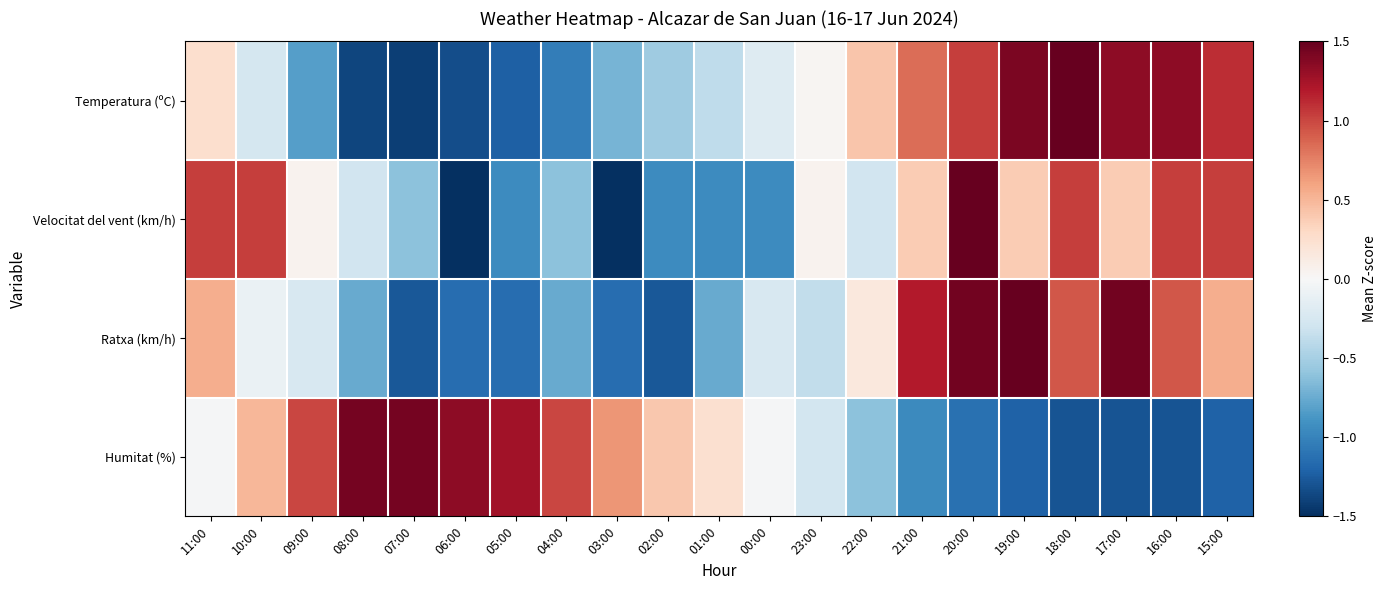

Reading right to left, what are all the values shown in this chart?

Temperatura (ºC): 15:00=1.1	16:00=1.3	17:00=1.3	18:00=1.5	19:00=1.4	20:00=1.0	21:00=0.8	22:00=0.4	23:00=0.0	00:00=-0.2	01:00=-0.4	02:00=-0.5	03:00=-0.7	04:00=-1.0	05:00=-1.2	06:00=-1.3	07:00=-1.4	08:00=-1.4	09:00=-0.8	10:00=-0.3	11:00=0.3
Velocitat del vent (km/h): 15:00=1.0	16:00=1.0	17:00=0.4	18:00=1.0	19:00=0.4	20:00=2.4	21:00=0.4	22:00=-0.3	23:00=0.0	00:00=-0.9	01:00=-0.9	02:00=-0.9	03:00=-1.6	04:00=-0.6	05:00=-0.9	06:00=-1.6	07:00=-0.6	08:00=-0.3	09:00=0.0	10:00=1.0	11:00=1.0
Ratxa (km/h): 15:00=0.5	16:00=0.9	17:00=1.5	18:00=0.9	19:00=2.0	20:00=1.5	21:00=1.2	22:00=0.2	23:00=-0.4	00:00=-0.2	01:00=-0.8	02:00=-1.3	03:00=-1.1	04:00=-0.8	05:00=-1.1	06:00=-1.1	07:00=-1.3	08:00=-0.8	09:00=-0.2	10:00=-0.1	11:00=0.5
Humitat (%): 15:00=-1.2	16:00=-1.3	17:00=-1.3	18:00=-1.3	19:00=-1.2	20:00=-1.1	21:00=-1.0	22:00=-0.6	23:00=-0.3	00:00=-0.0	01:00=0.2	02:00=0.4	03:00=0.7	04:00=1.0	05:00=1.3	06:00=1.3	07:00=1.4	08:00=1.4	09:00=1.0	10:00=0.5	11:00=-0.0